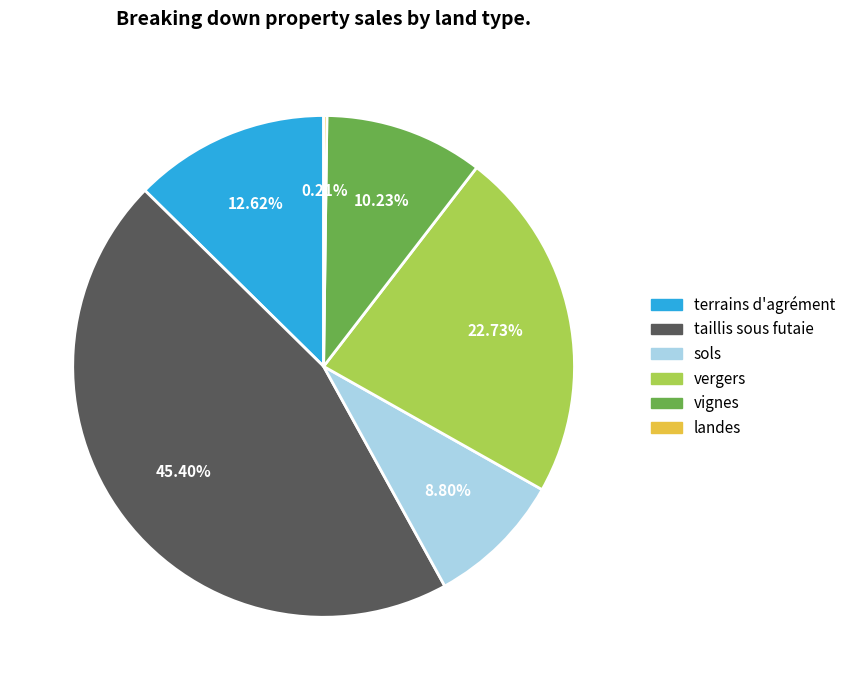

Does any single category account for the majority?

No